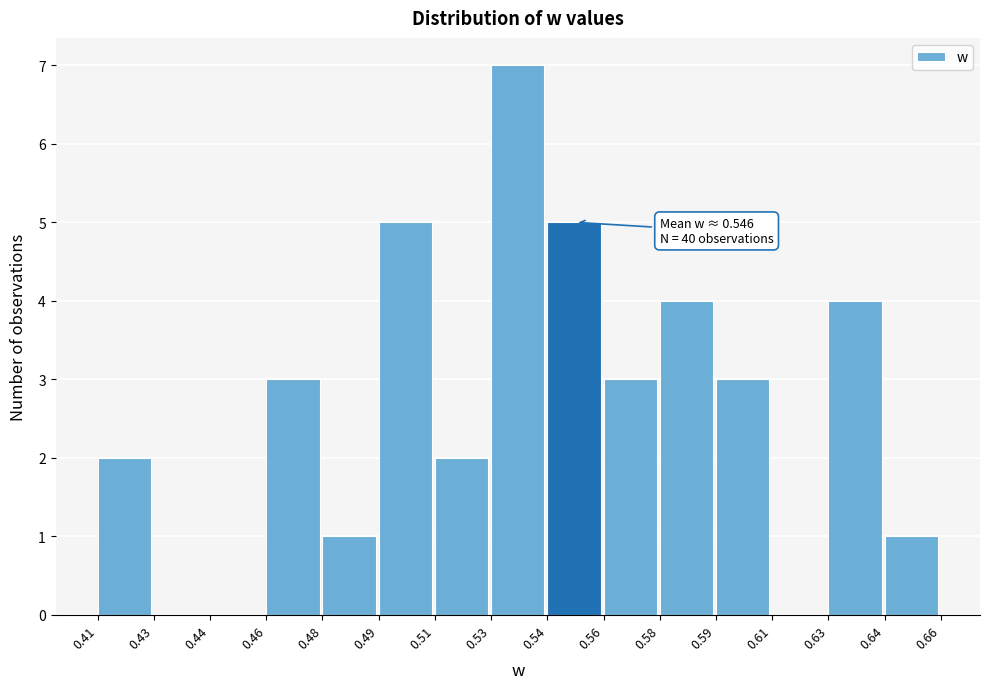

Reading right to left, extract all data points from this chart.

0.64=1	0.63=4	0.61=0	0.59=3	0.58=4	0.56=3	0.54=5	0.53=7	0.51=2	0.49=5	0.48=1	0.46=3	0.44=0	0.43=0	0.41=2